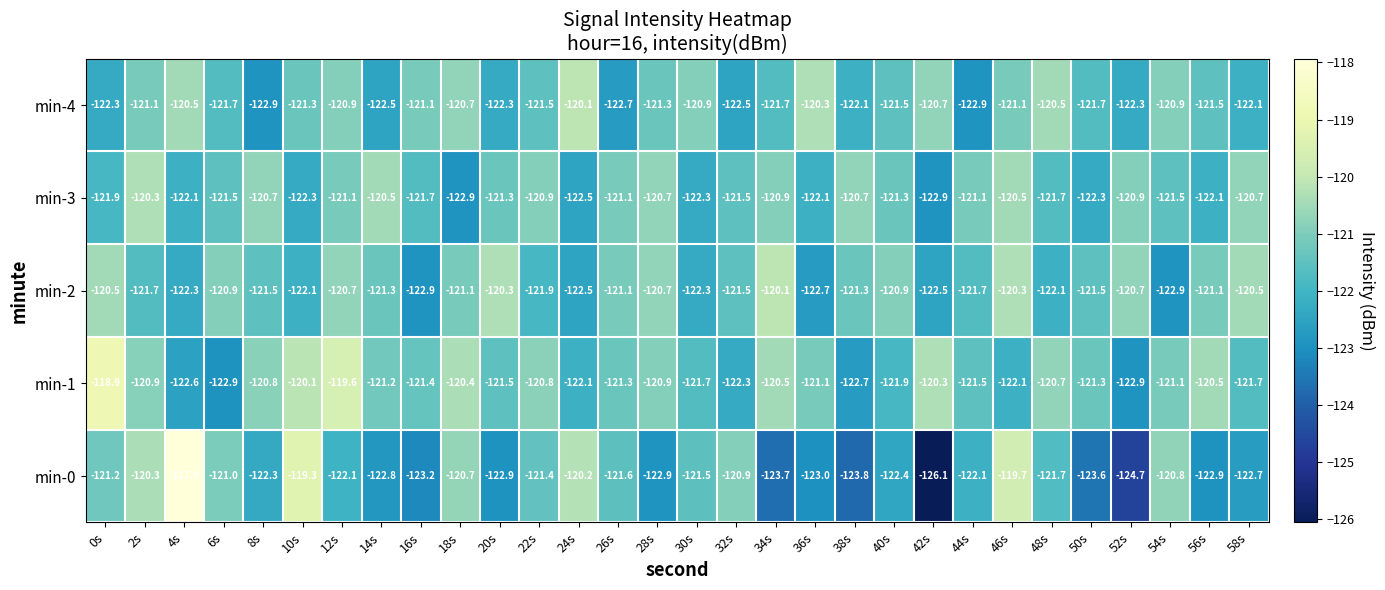

The value of min-1 at 42s is -120.3. True or false?

True